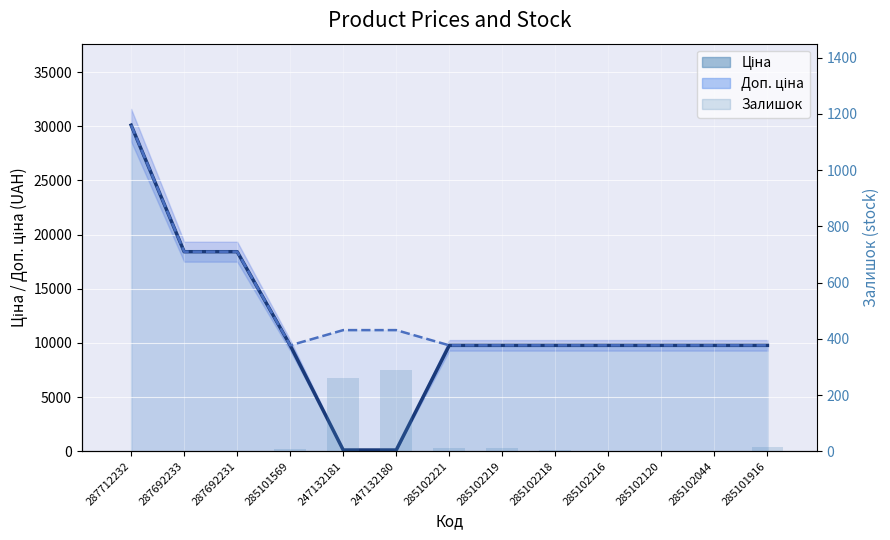

How many categories are shown in the chart?

13